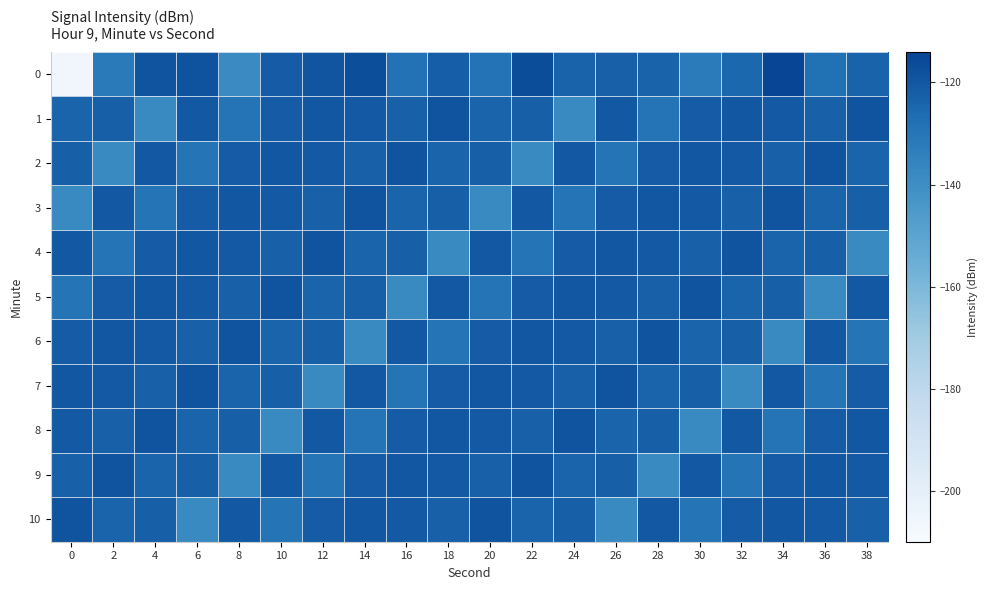

At which category does the chart reach its peak across all series?

34